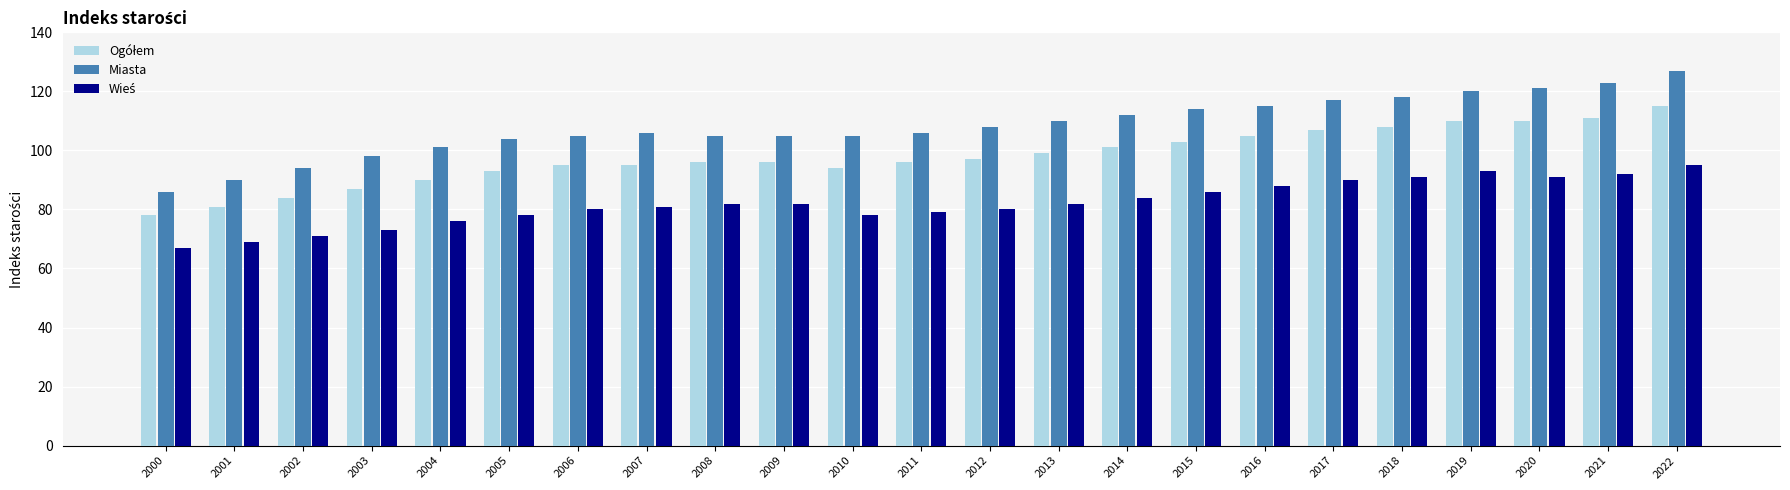

The Miasta series shows 157 at 2013. True or false?

False